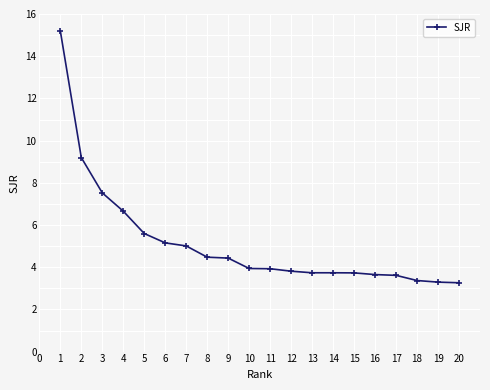

What is the value of the 7th point from the left?

5.0